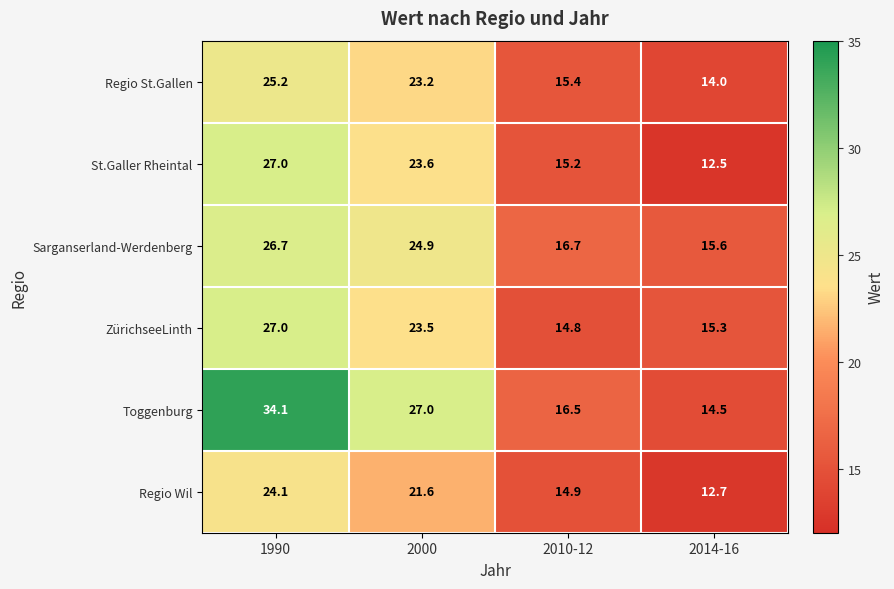

Is it true that St.Galler Rheintal equals 12.5 at 2014-16?

True